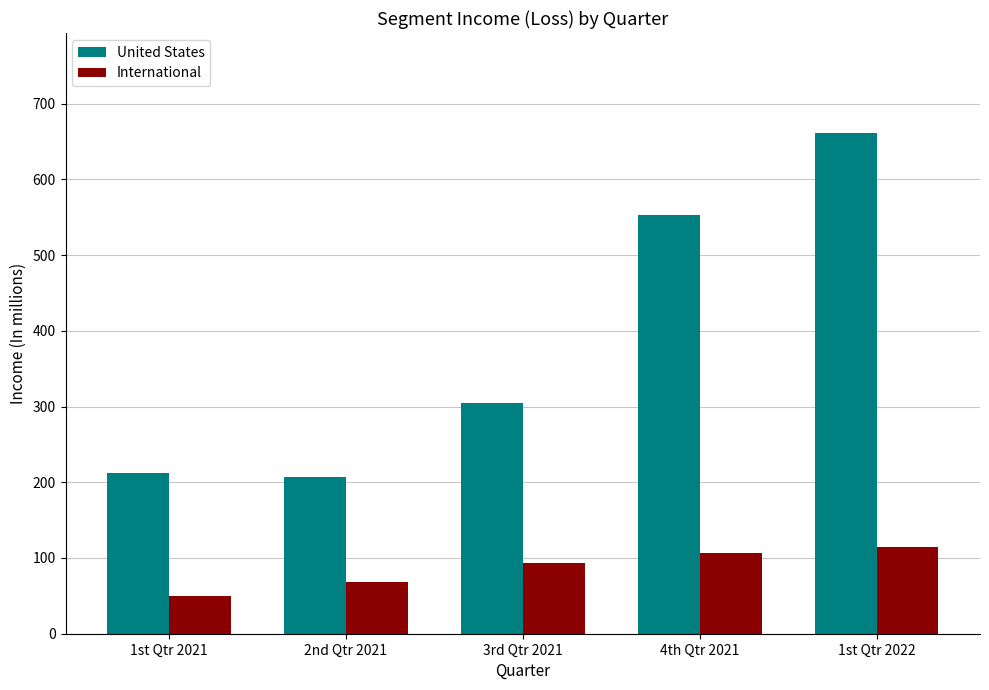

Reading right to left, extract all data points from this chart.

United States: 661	553	305	207	212
International: 115	106	93	68	50